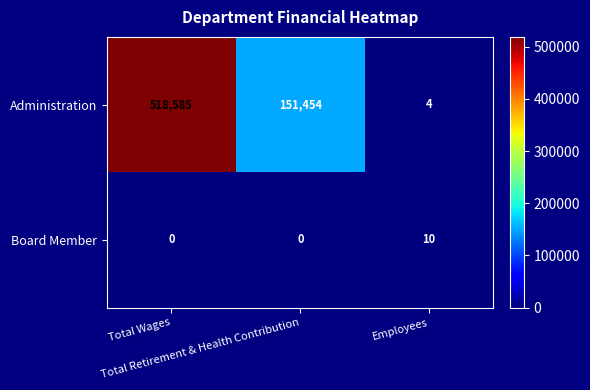

What is the spread (max minus min) of values at Total Wages?

518585